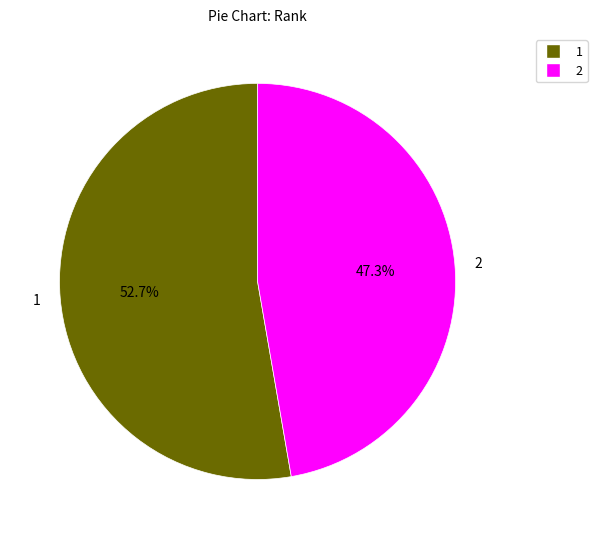

To the nearest percent, what is the average slice percentage?

50%